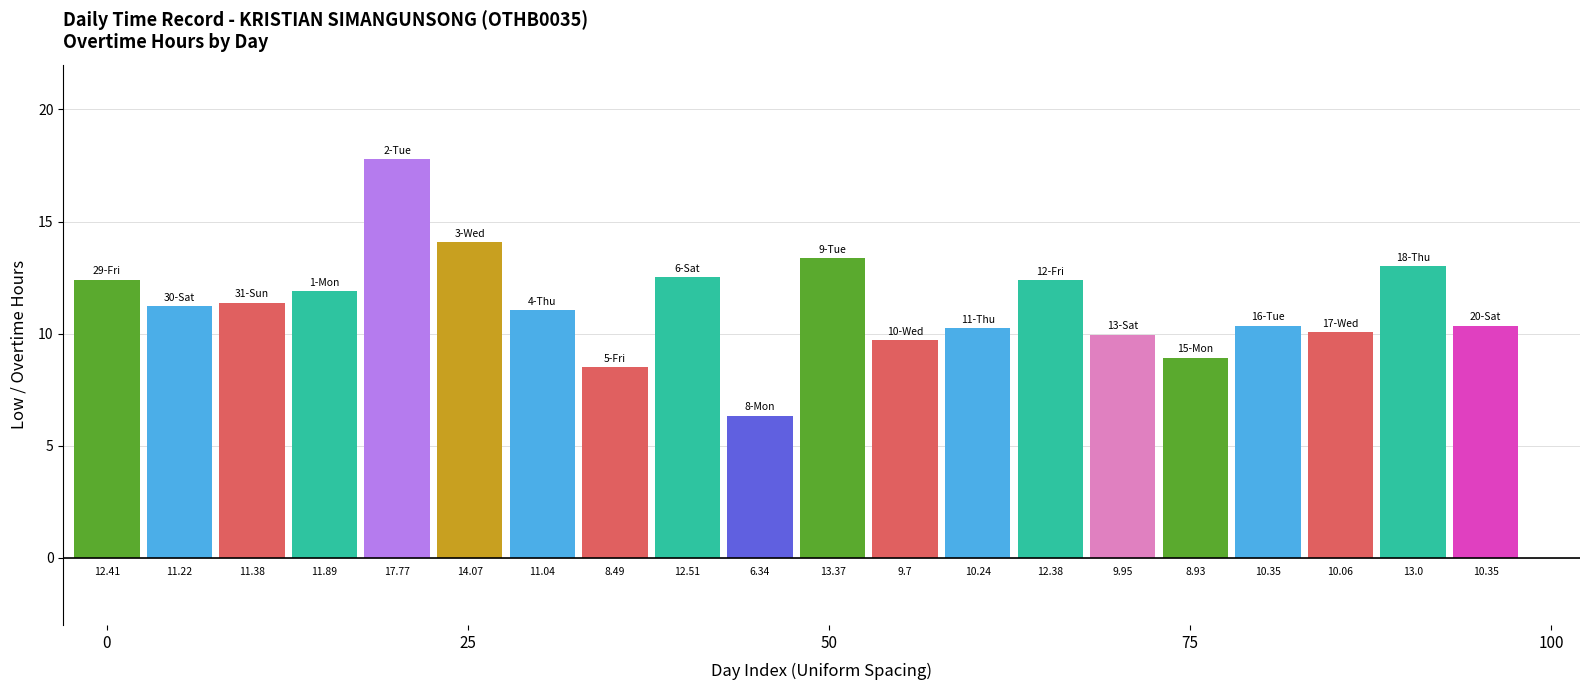

How many bars are there in total?

20